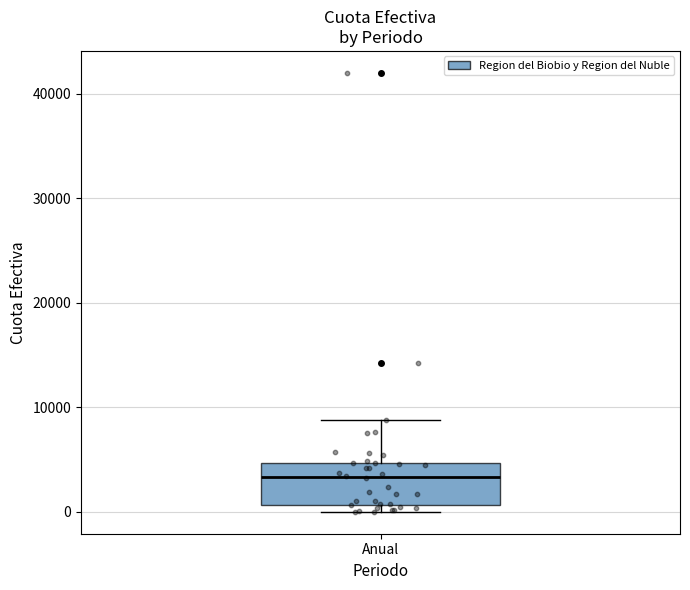

Where does the median line of the box for Anual sit on the y-axis? The values are not printed on the chart, so give them approximately, as read against the axis.

3000